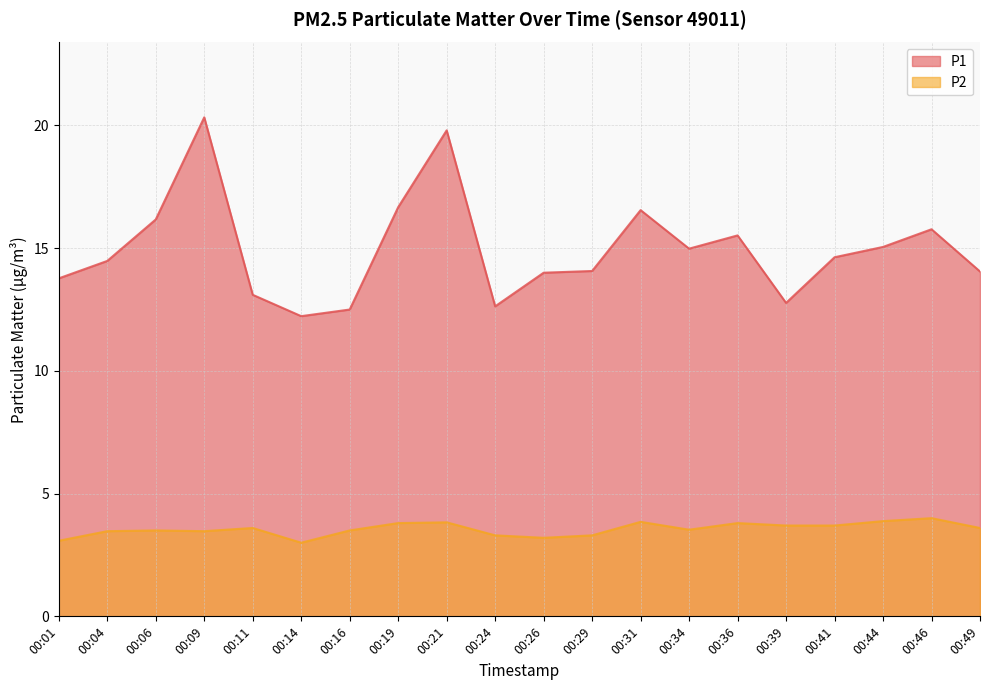

True or false: P1 has a value of 14.6 at 00:41.

True